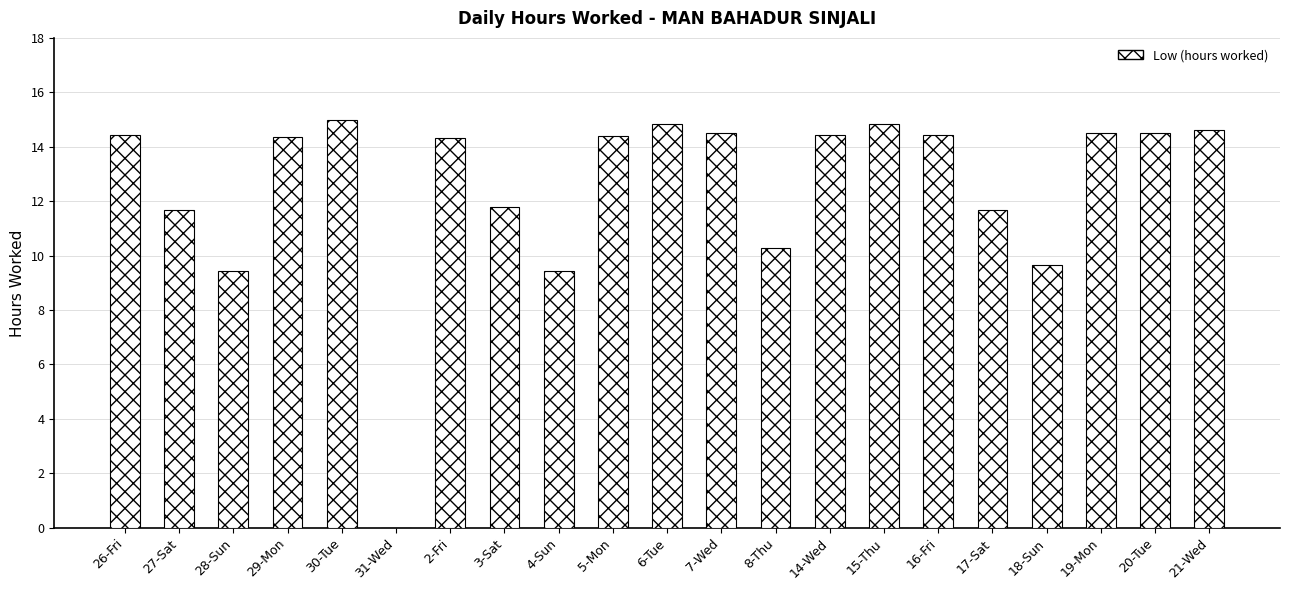

Between 3-Sat and 21-Wed, which is larger?

21-Wed